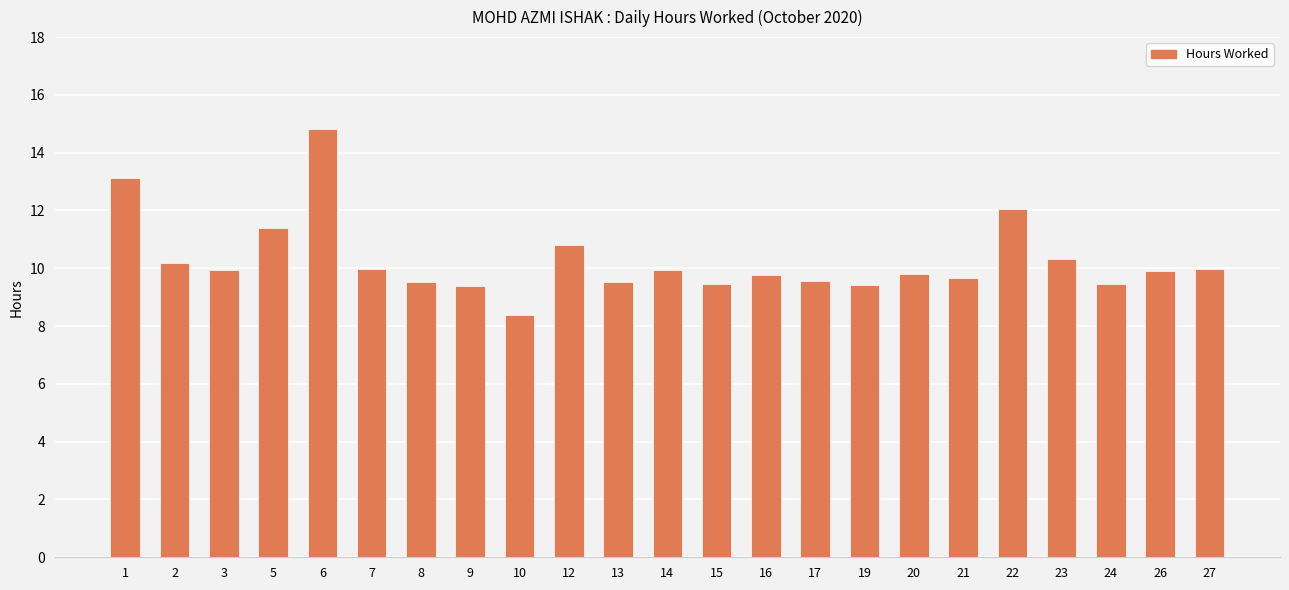

How many data points are less than 9?

1